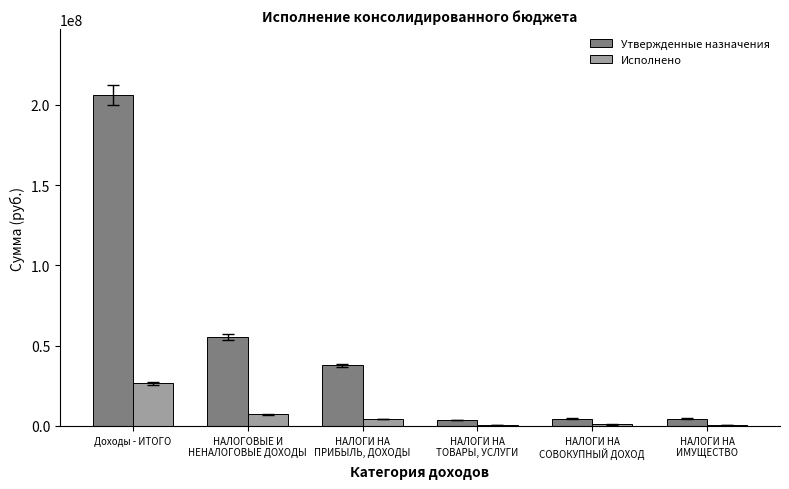

Which series has the largest total across all categories?

Утвержденные назначения